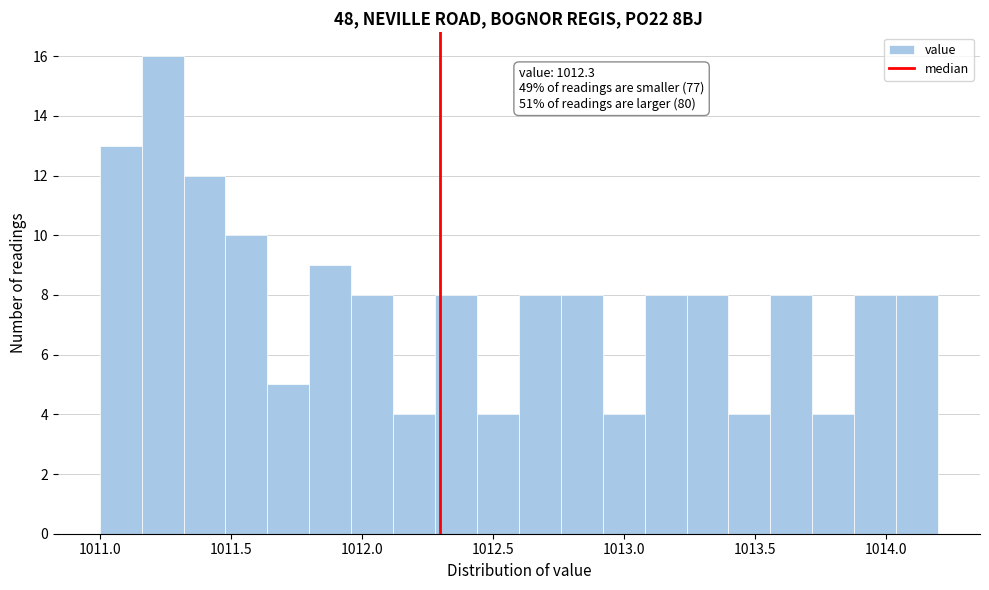

Read against the x-axis, roughly where is the centre of the tallest bar?

1011.25